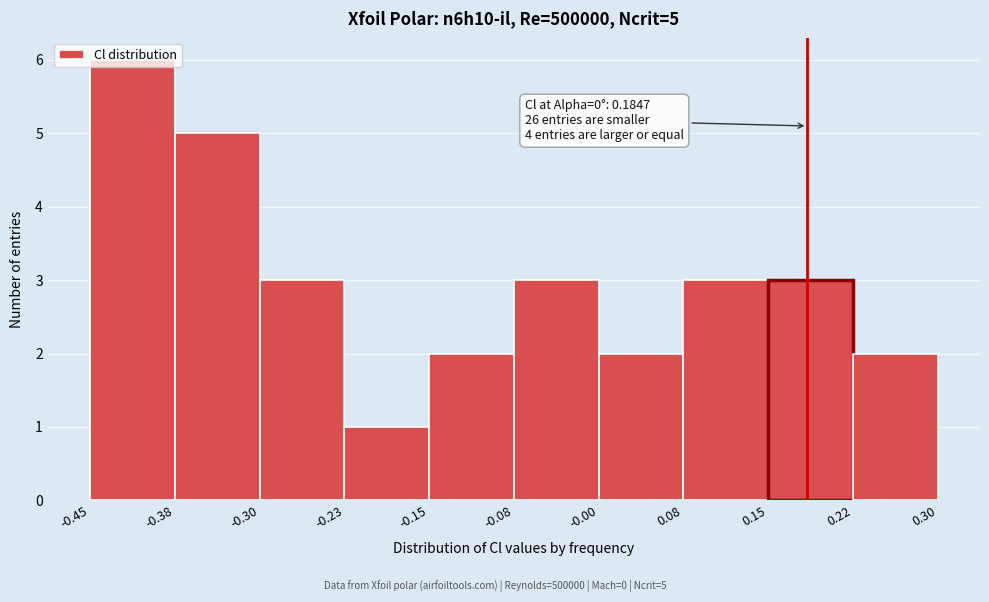

Over which range of the x-axis is the bar tallest?

-0.45 to -0.38